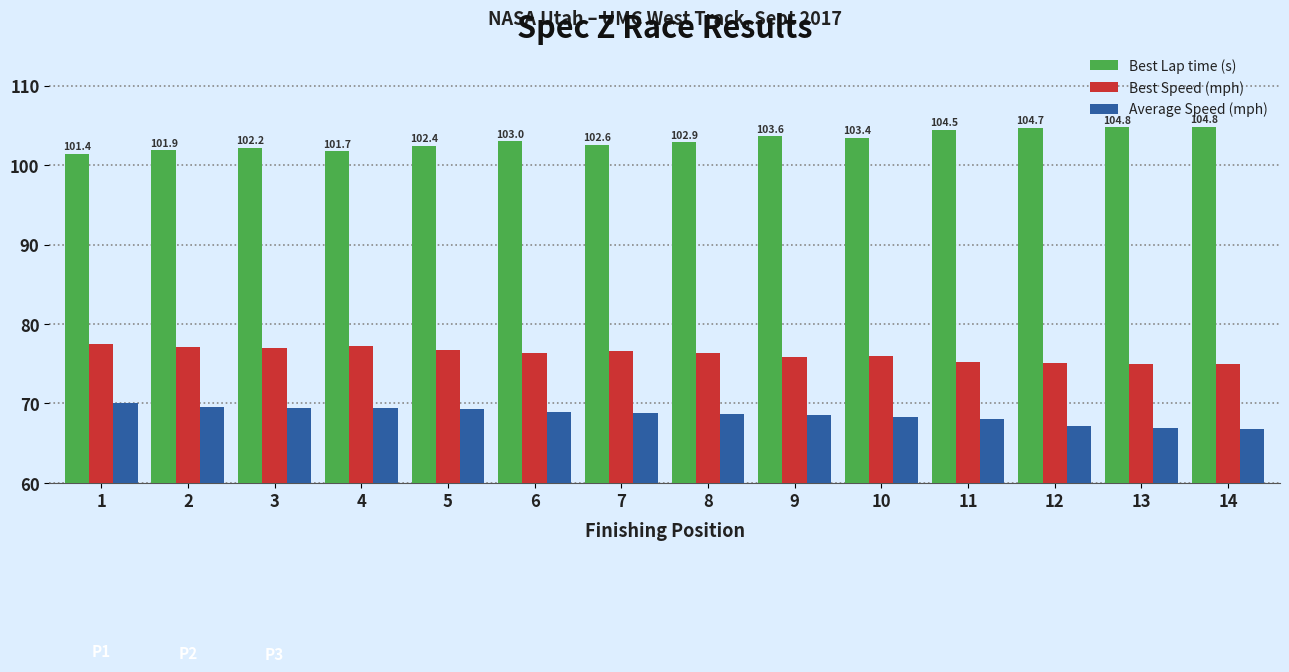

What is the difference between the second highest and second lowest values in the Average Speed (mph) series?

2.7